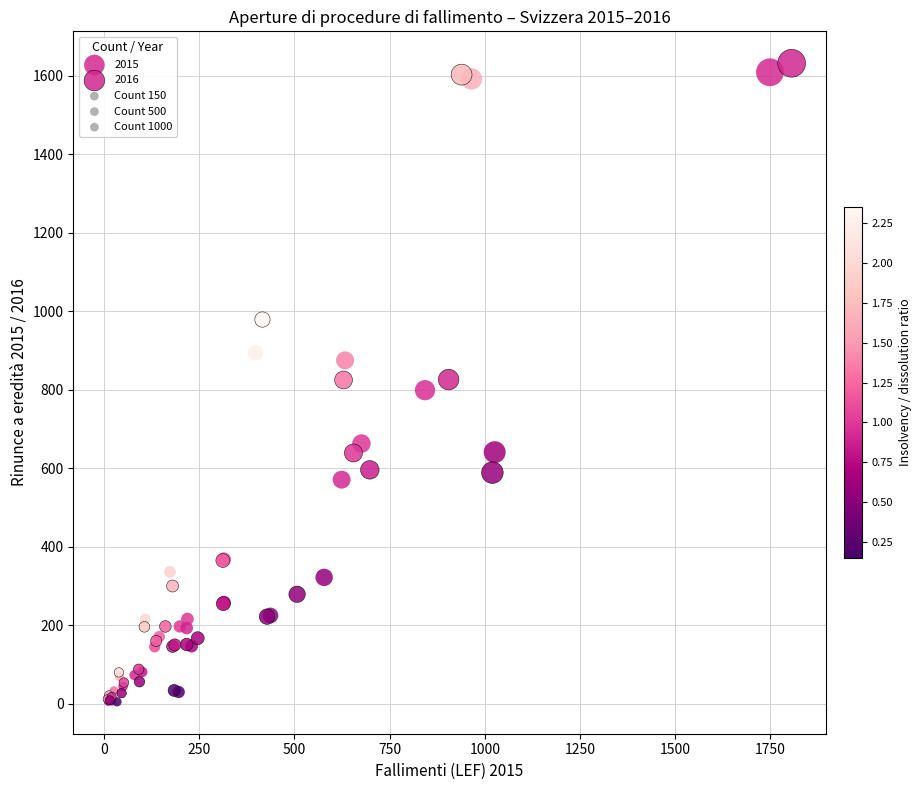

Which series has the largest Y range (max minus min)?

2016